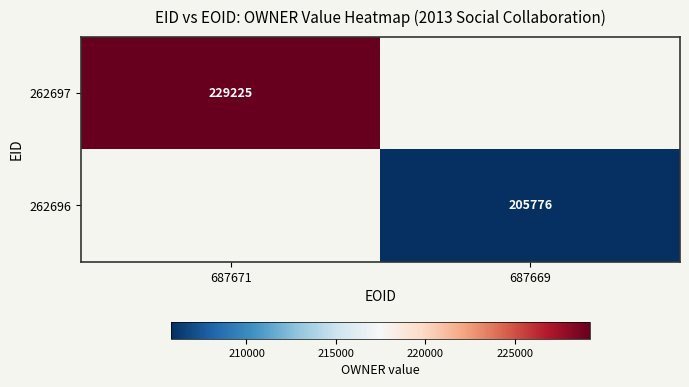

True or false: 262696 has a value of 205776.0 at 687669.

True